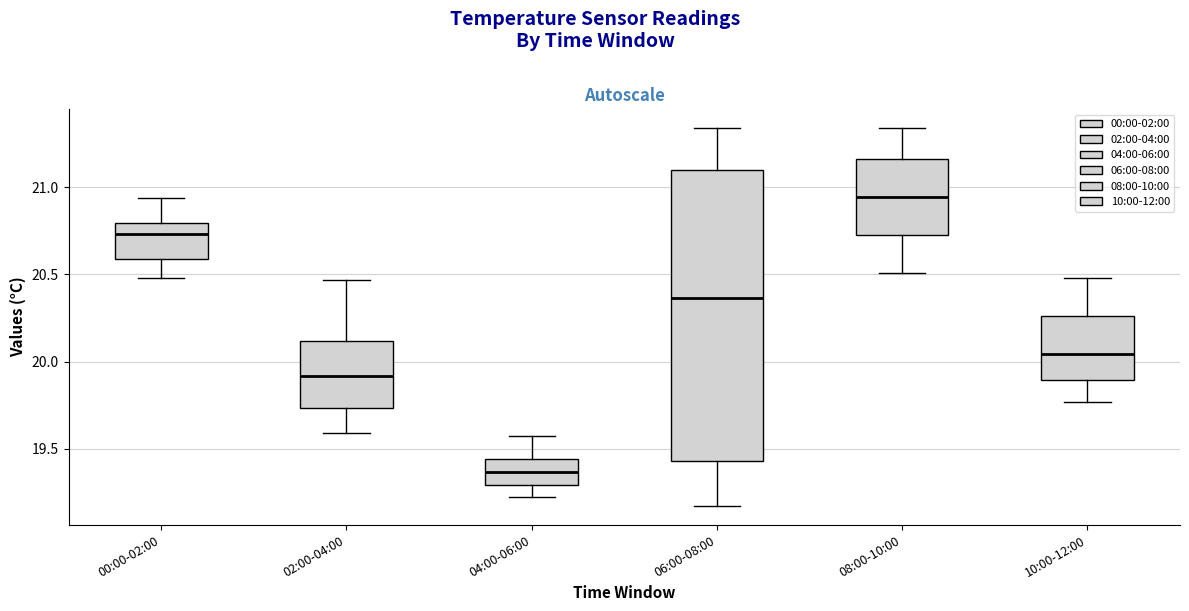

Reading left to right, transcribe this box plot: for each box, give where its median line is, the range the box spans, and where its two whiskers end, as read against the y-axis. The values are not printed on the chart, so give them approximately, as read against the axis.

00:00-02:00: median 20.75, box 20.60 to 20.80, whiskers 20.50 to 20.95
02:00-04:00: median 19.90, box 19.75 to 20.10, whiskers 19.60 to 20.45
04:00-06:00: median 19.35, box 19.30 to 19.45, whiskers 19.20 to 19.55
06:00-08:00: median 20.35, box 19.45 to 21.10, whiskers 19.15 to 21.35
08:00-10:00: median 20.95, box 20.75 to 21.15, whiskers 20.50 to 21.35
10:00-12:00: median 20.05, box 19.90 to 20.25, whiskers 19.75 to 20.50